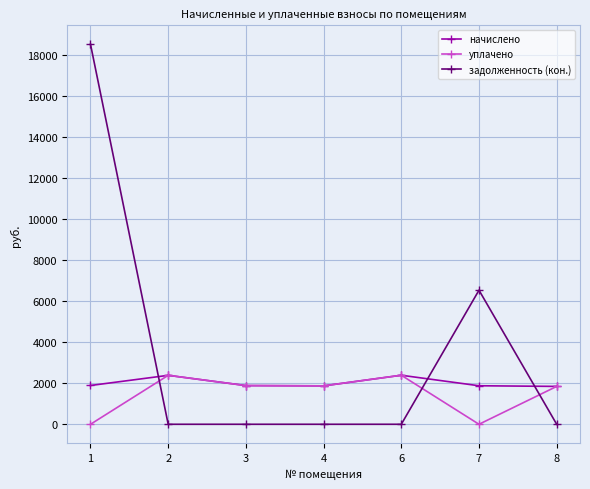

List the series in order of their overall mean, lowest first.

уплачено, начислено, задолженность (кон.)